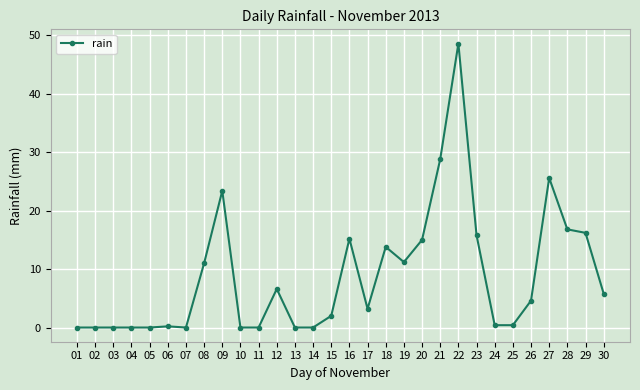

At which category does the chart reach its peak across all series?

22